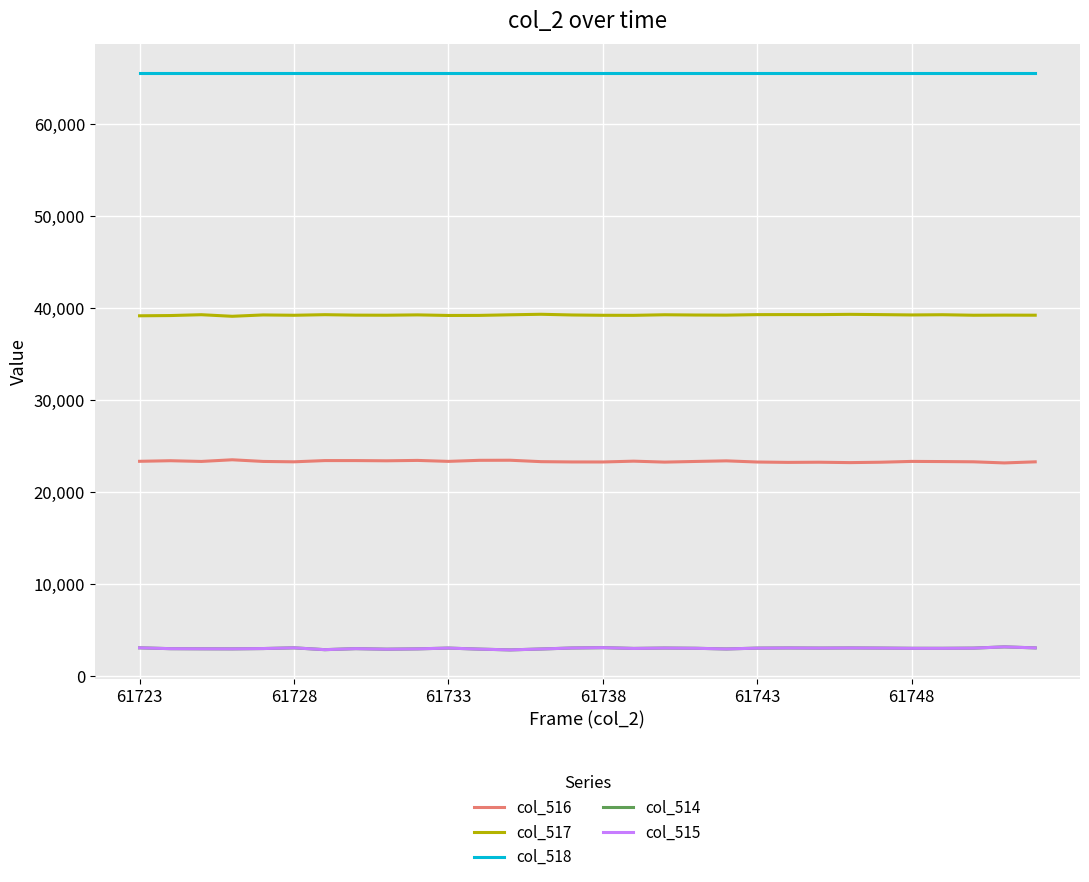

What is the maximum value for col_515?

3156